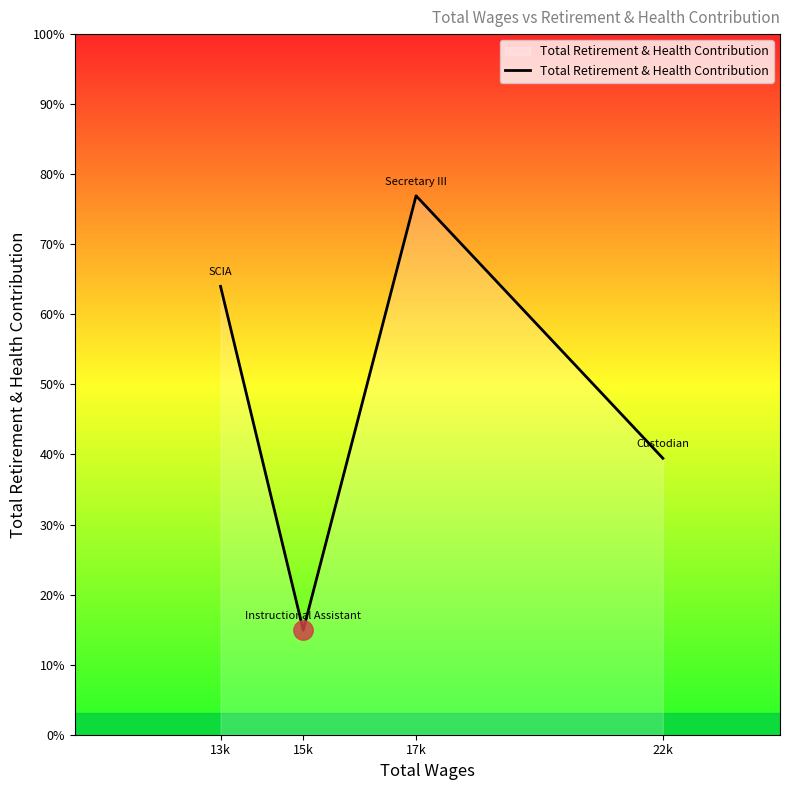

Is this an area chart (filled region under the line)?

Yes